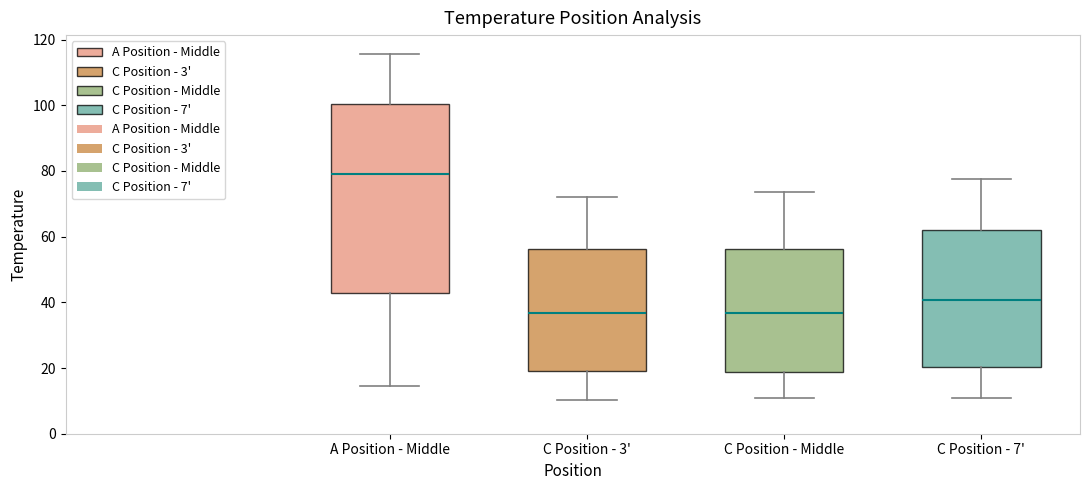

Where does the median line of the box for A Position - Middle sit on the y-axis? The values are not printed on the chart, so give them approximately, as read against the axis.

78